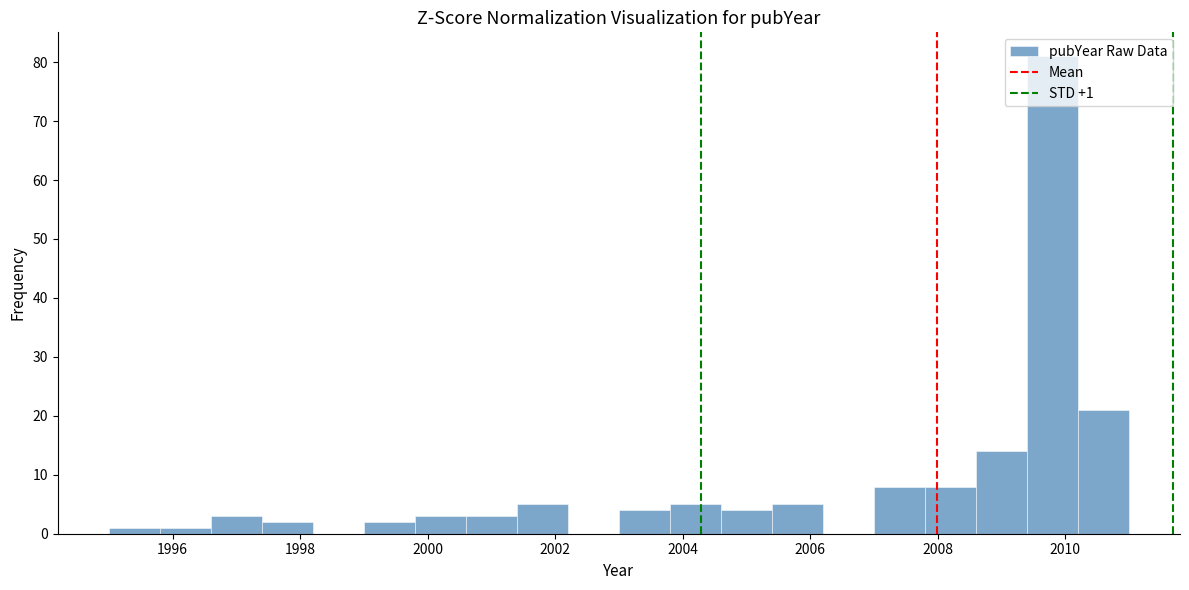

Which range on the x-axis has the tallest bar?

2009.4 to 2010.2